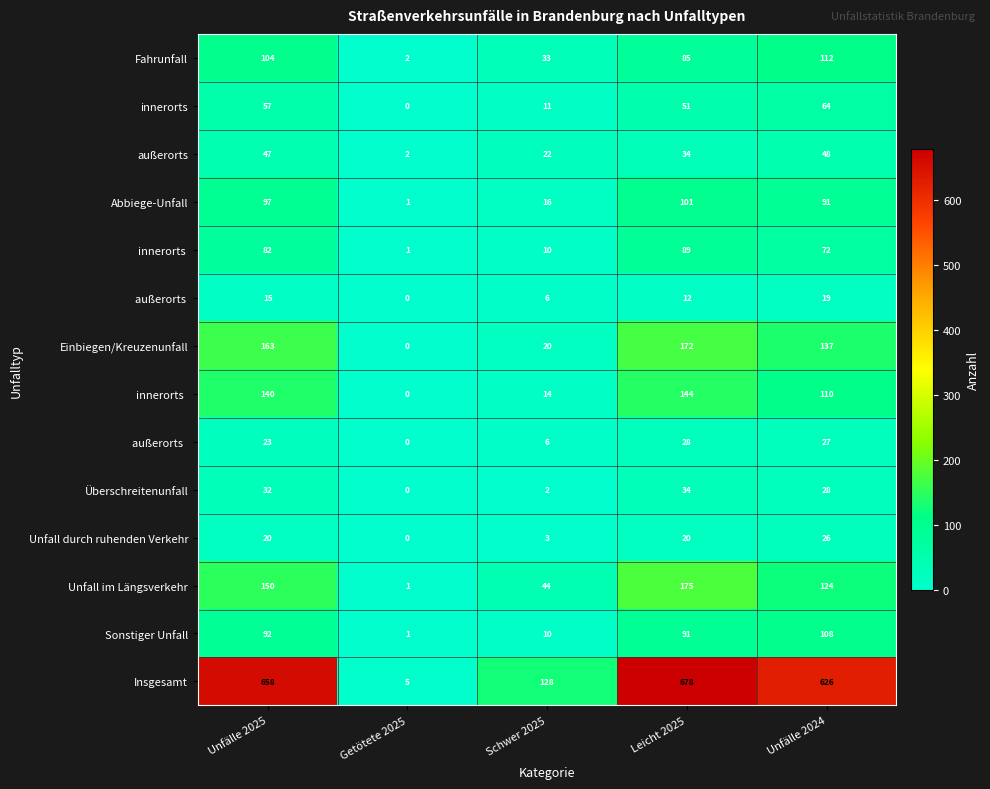

At which label does Sonstiger Unfall reach its peak?

Unfälle 2024